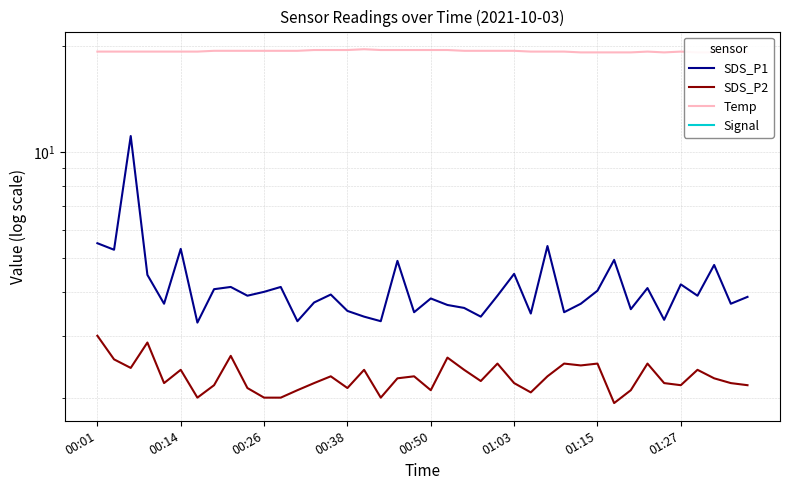

True or false: Temp and Signal intersect in this chart.

False